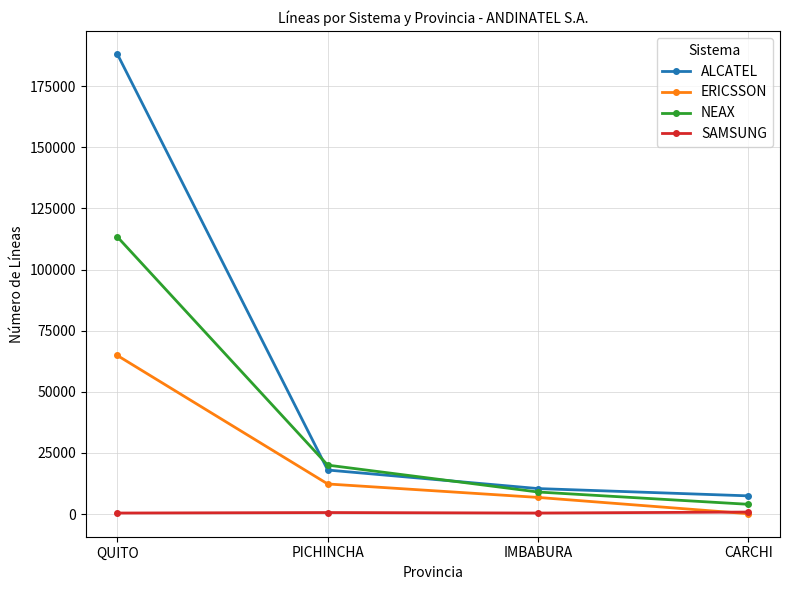

What is the value of the NEAX point at the 1st from the left?

113368